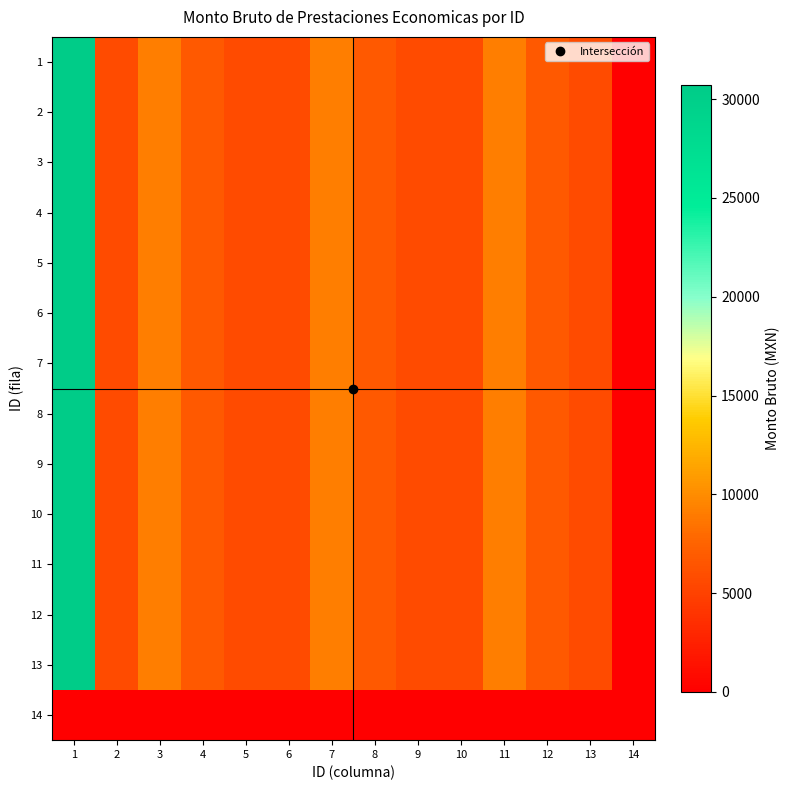

Reading right to left, what are all the values shown in this chart?

1: 14=0.0	13=5741.5	12=6778.0	11=9143.5	10=5741.5	9=5741.5	8=6778.0	7=9143.5	6=5741.5	5=5741.5	4=6778.0	3=9143.5	2=5741.5	1=30706.5
2: 14=0.0	13=5741.5	12=6778.0	11=9143.5	10=5741.5	9=5741.5	8=6778.0	7=9143.5	6=5741.5	5=5741.5	4=6778.0	3=9143.5	2=5741.5	1=30706.5
3: 14=0.0	13=5741.5	12=6778.0	11=9143.5	10=5741.5	9=5741.5	8=6778.0	7=9143.5	6=5741.5	5=5741.5	4=6778.0	3=9143.5	2=5741.5	1=30706.5
4: 14=0.0	13=5741.5	12=6778.0	11=9143.5	10=5741.5	9=5741.5	8=6778.0	7=9143.5	6=5741.5	5=5741.5	4=6778.0	3=9143.5	2=5741.5	1=30706.5
5: 14=0.0	13=5741.5	12=6778.0	11=9143.5	10=5741.5	9=5741.5	8=6778.0	7=9143.5	6=5741.5	5=5741.5	4=6778.0	3=9143.5	2=5741.5	1=30706.5
6: 14=0.0	13=5741.5	12=6778.0	11=9143.5	10=5741.5	9=5741.5	8=6778.0	7=9143.5	6=5741.5	5=5741.5	4=6778.0	3=9143.5	2=5741.5	1=30706.5
7: 14=0.0	13=5741.5	12=6778.0	11=9143.5	10=5741.5	9=5741.5	8=6778.0	7=9143.5	6=5741.5	5=5741.5	4=6778.0	3=9143.5	2=5741.5	1=30706.5
8: 14=0.0	13=5741.5	12=6778.0	11=9143.5	10=5741.5	9=5741.5	8=6778.0	7=9143.5	6=5741.5	5=5741.5	4=6778.0	3=9143.5	2=5741.5	1=30706.5
9: 14=0.0	13=5741.5	12=6778.0	11=9143.5	10=5741.5	9=5741.5	8=6778.0	7=9143.5	6=5741.5	5=5741.5	4=6778.0	3=9143.5	2=5741.5	1=30706.5
10: 14=0.0	13=5741.5	12=6778.0	11=9143.5	10=5741.5	9=5741.5	8=6778.0	7=9143.5	6=5741.5	5=5741.5	4=6778.0	3=9143.5	2=5741.5	1=30706.5
11: 14=0.0	13=5741.5	12=6778.0	11=9143.5	10=5741.5	9=5741.5	8=6778.0	7=9143.5	6=5741.5	5=5741.5	4=6778.0	3=9143.5	2=5741.5	1=30706.5
12: 14=0.0	13=5741.5	12=6778.0	11=9143.5	10=5741.5	9=5741.5	8=6778.0	7=9143.5	6=5741.5	5=5741.5	4=6778.0	3=9143.5	2=5741.5	1=30706.5
13: 14=0.0	13=5741.5	12=6778.0	11=9143.5	10=5741.5	9=5741.5	8=6778.0	7=9143.5	6=5741.5	5=5741.5	4=6778.0	3=9143.5	2=5741.5	1=30706.5
14: 14=0.0	13=0.0	12=0.0	11=0.0	10=0.0	9=0.0	8=0.0	7=0.0	6=0.0	5=0.0	4=0.0	3=0.0	2=0.0	1=0.0